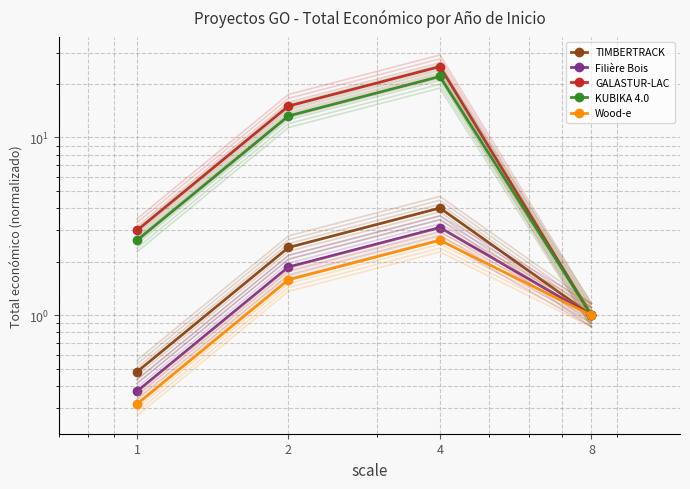

At which category is the sum across all series the highest?

4